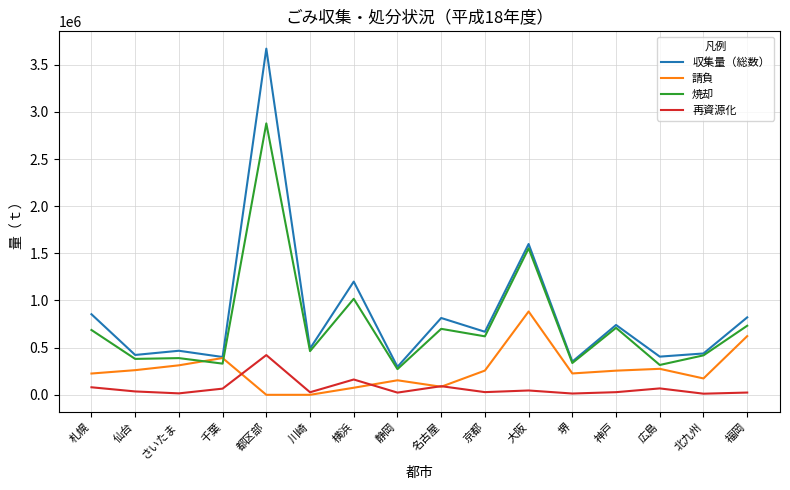

What is the greatest value displayed?

3669956